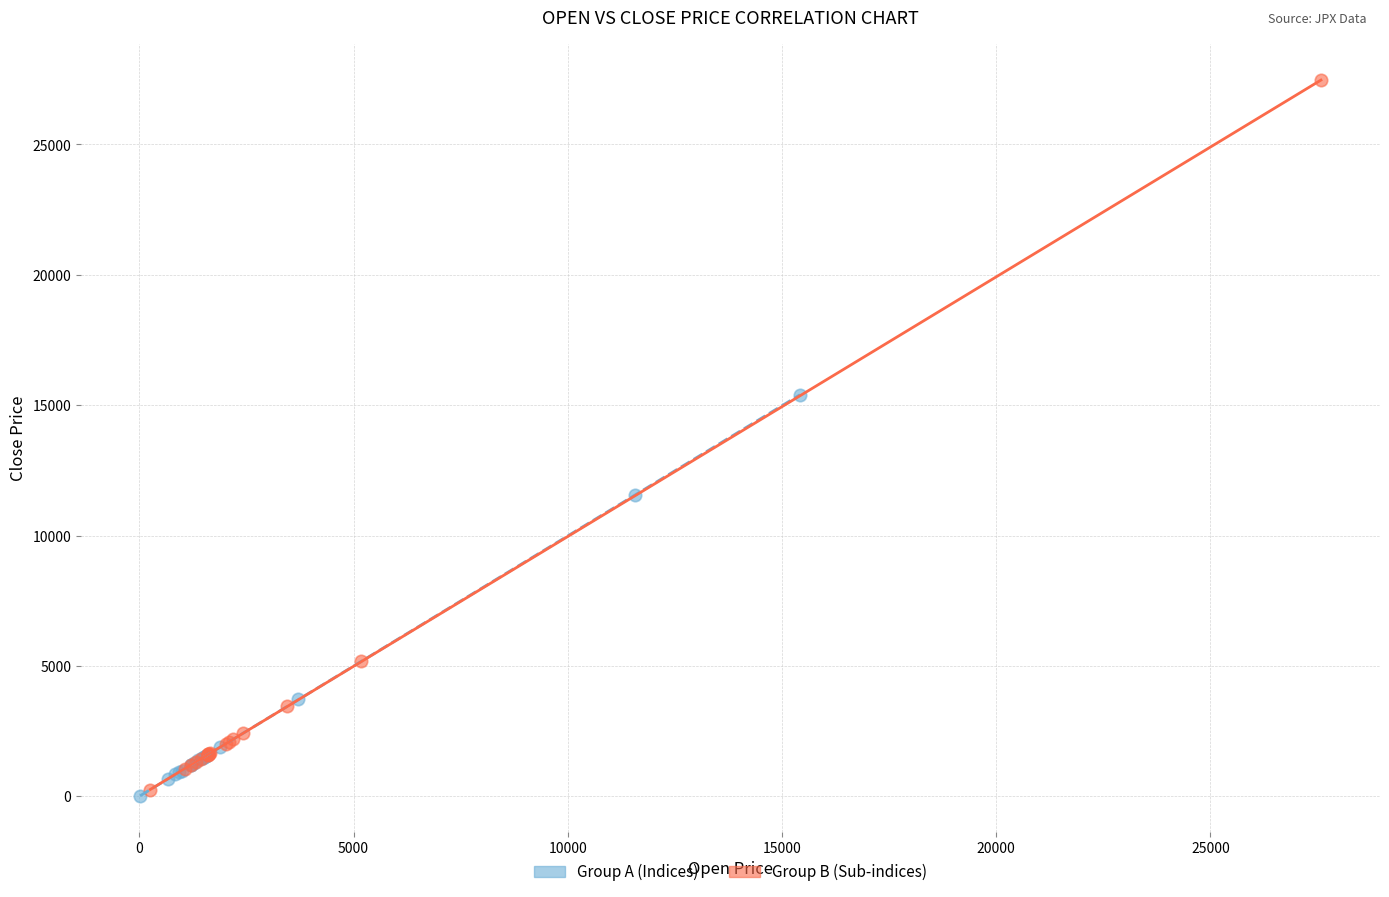

What are all the series names shown in the legend?

Group A (Indices), Group B (Sub-indices)